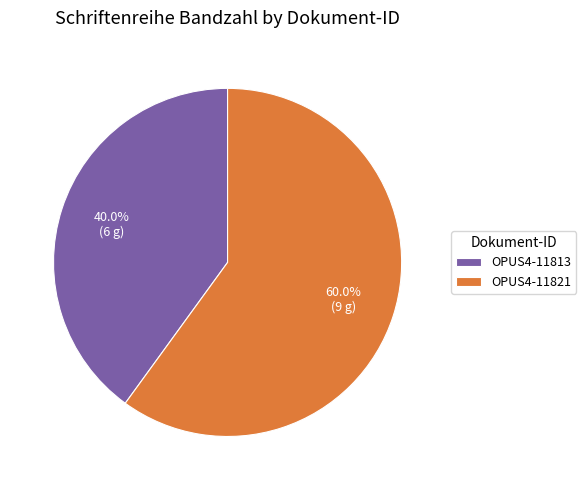

To the nearest percent, what is the difference between the OPUS4-11813 and OPUS4-11821 slice percentages?

20%